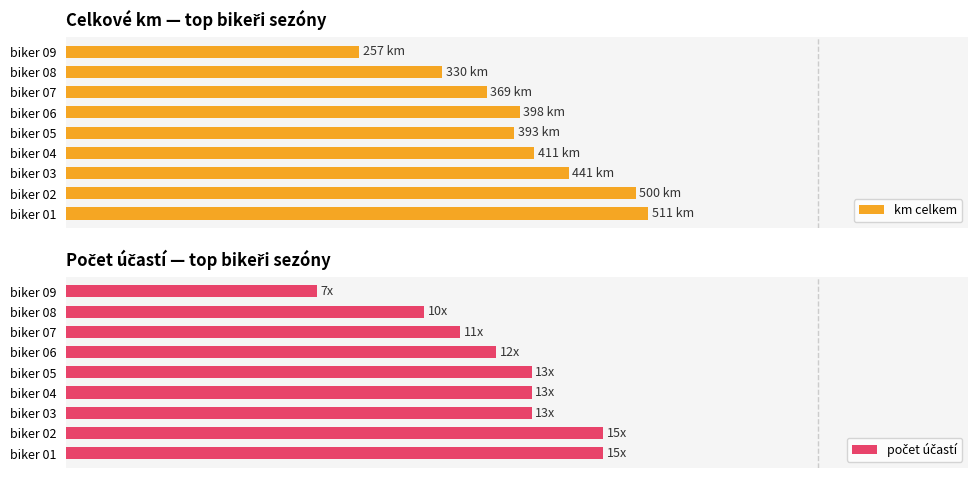

The km celkem series shows 22.4 at biker 03. True or false?

False